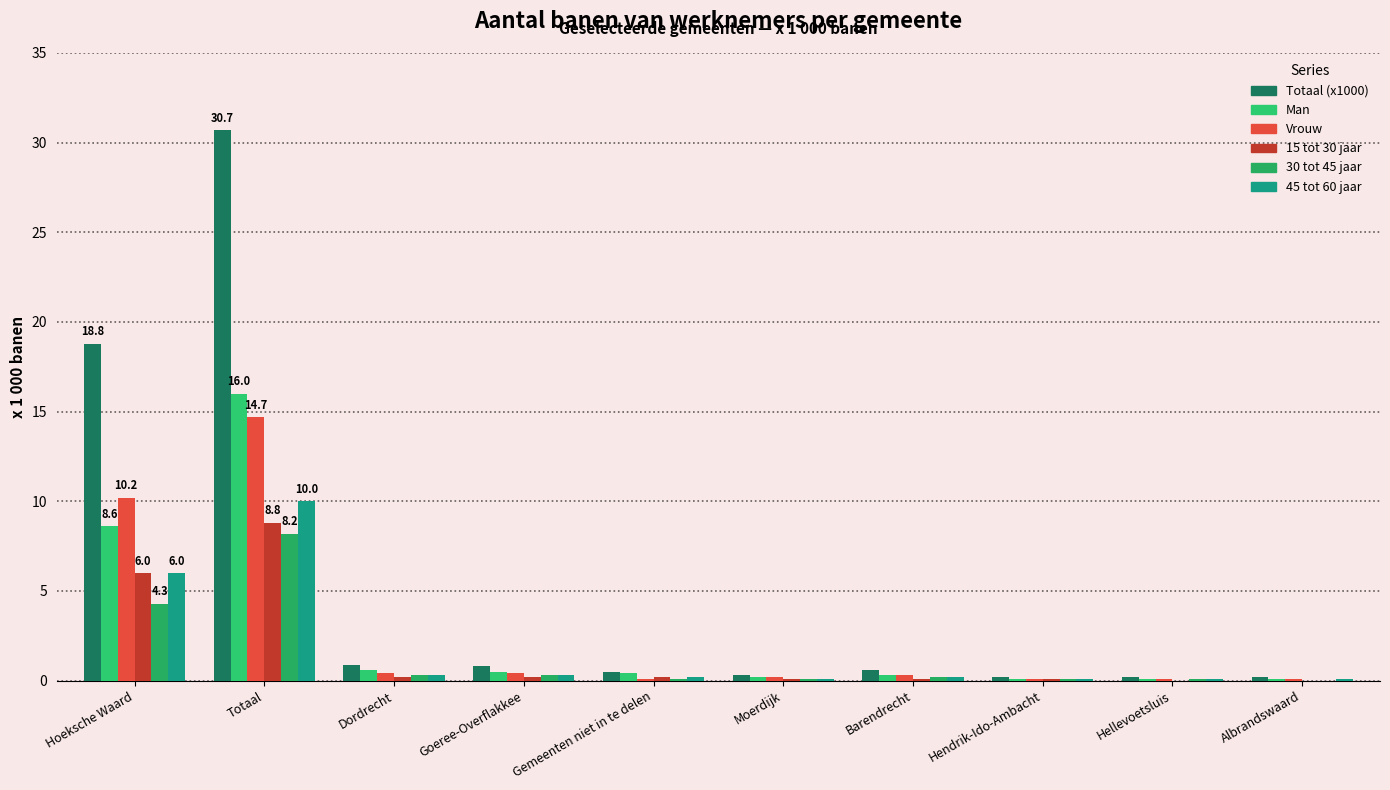

What value does the Man series have at Gemeenten niet in te delen?

0.4